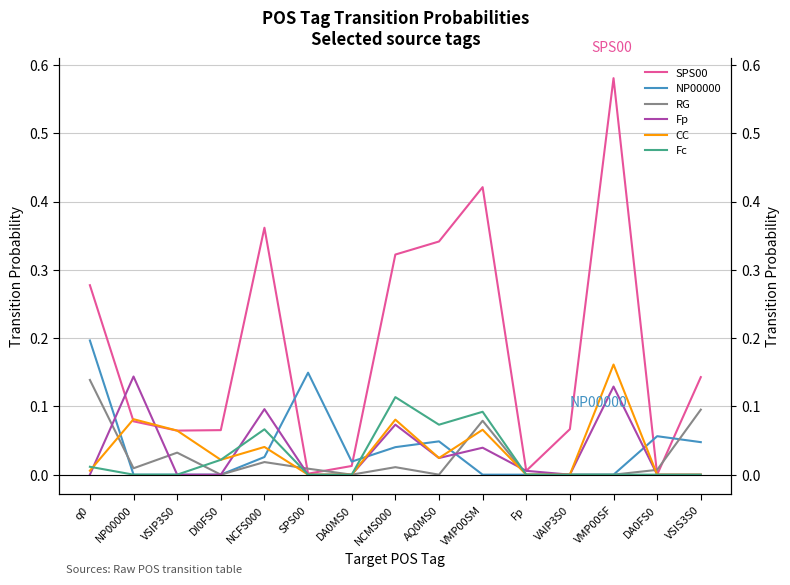

Does the chart display data point markers on the line(s)?

No